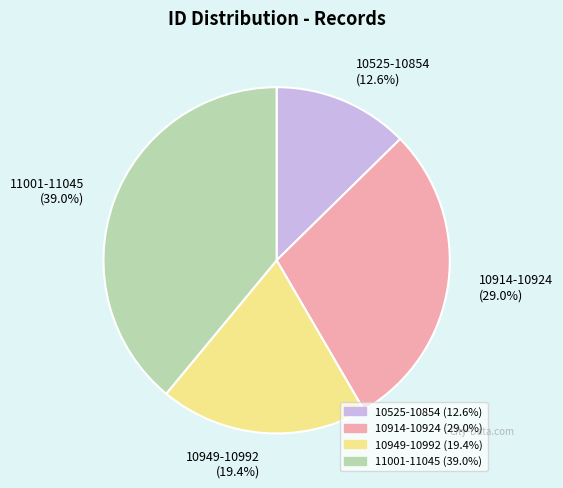

To the nearest percent, what is the average slice percentage?

25%